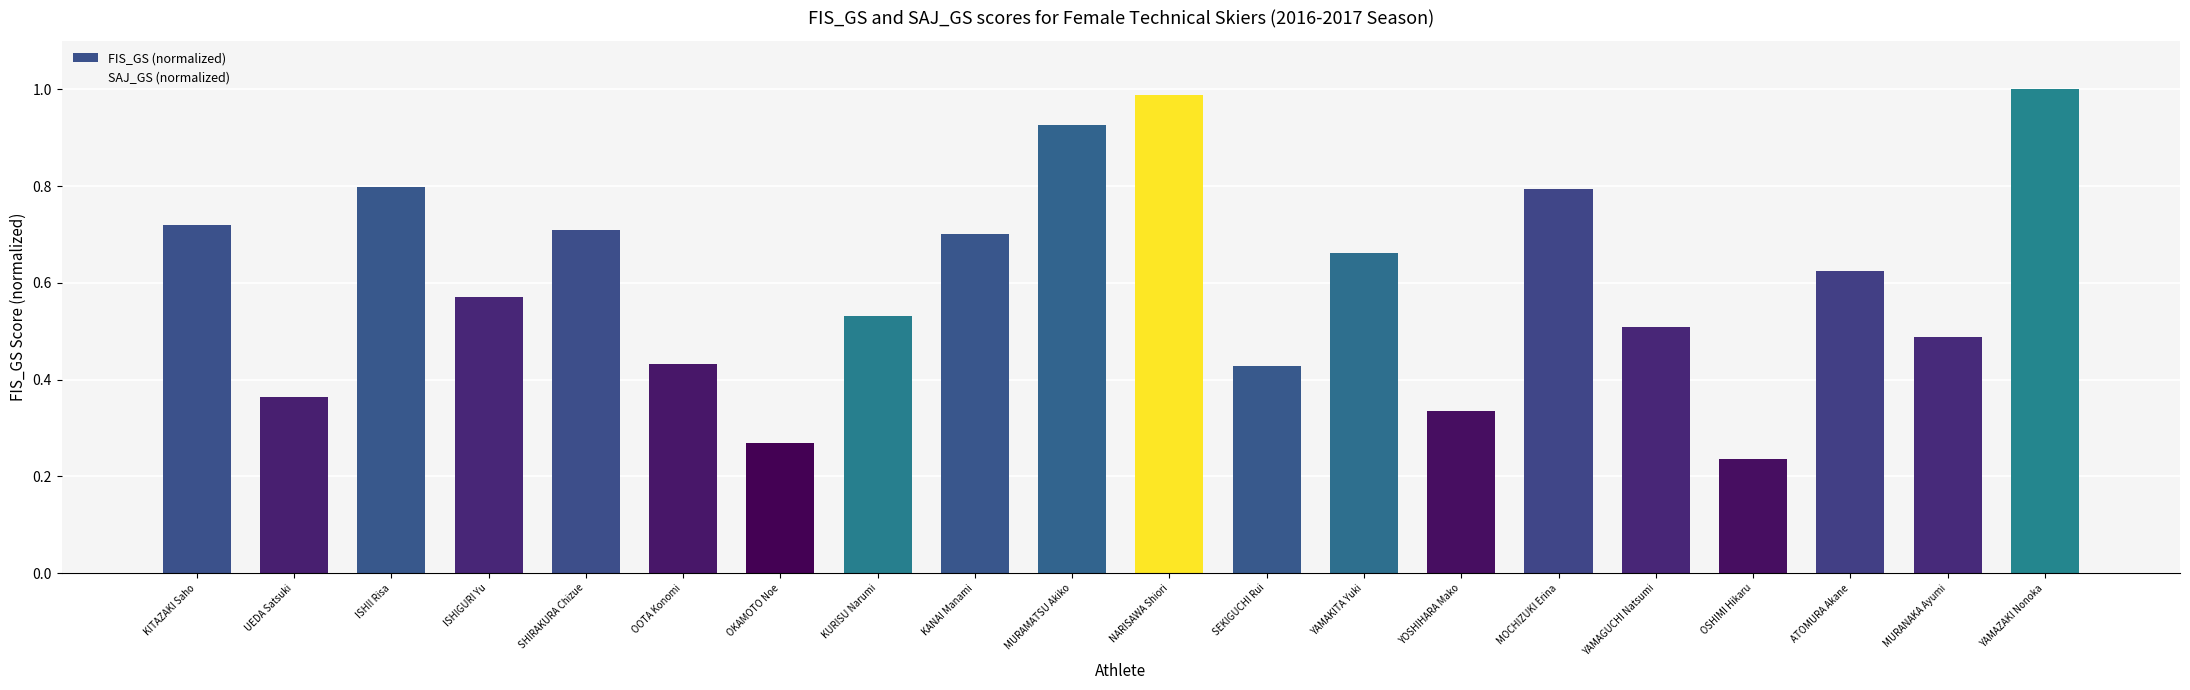

At which label is SAJ_GS (normalized) closest to 0?

KITAZAKI Saho